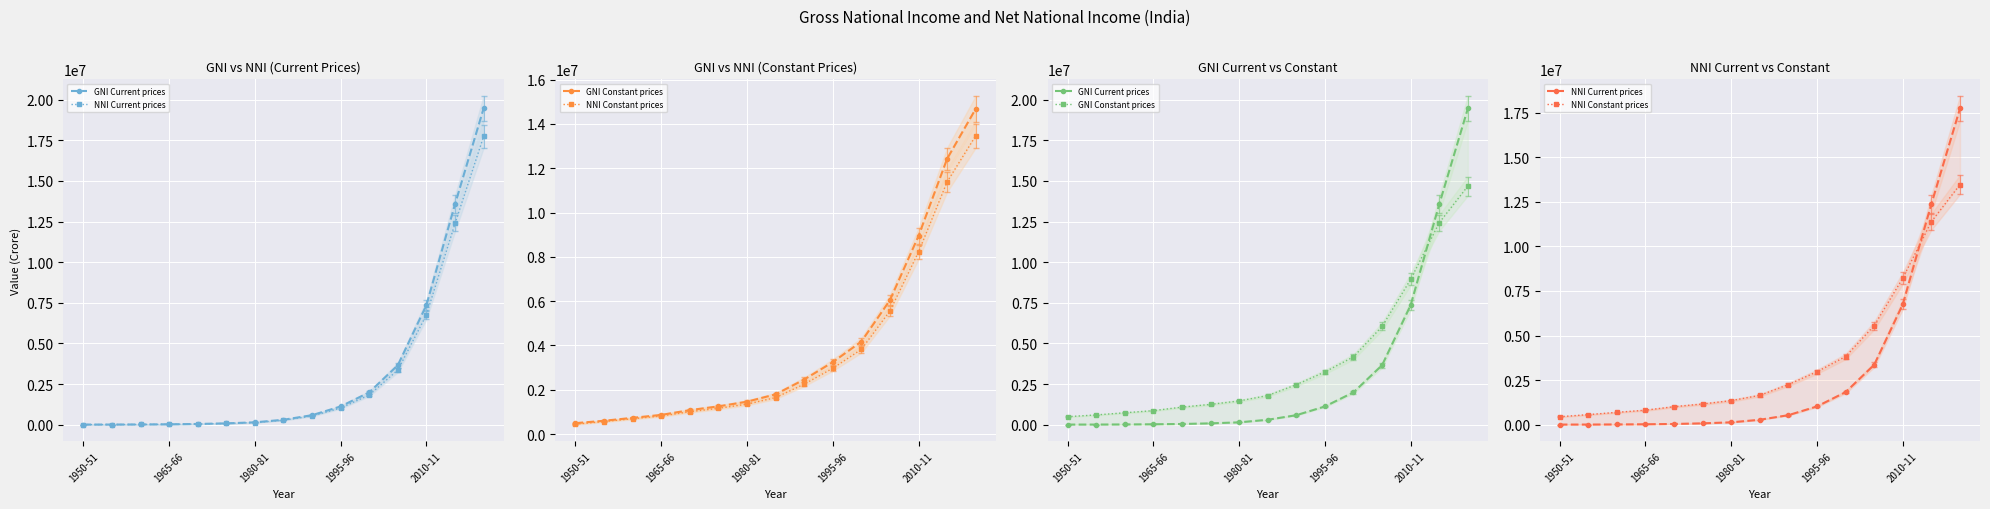

What are all the series names shown in the legend?

GNI Current prices, NNI Current prices, GNI Constant prices, NNI Constant prices